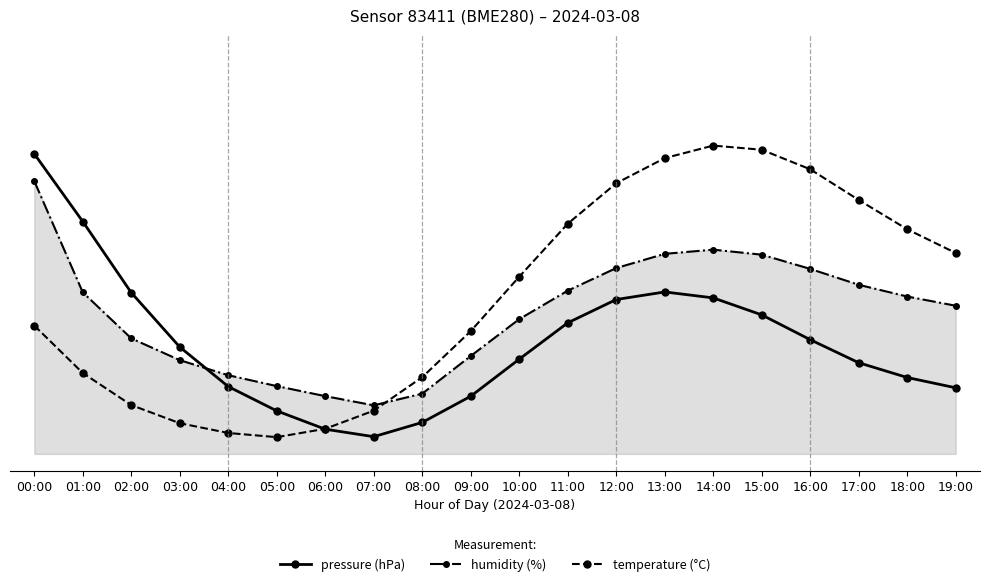

At which category is the sum across all series the highest?

00:00